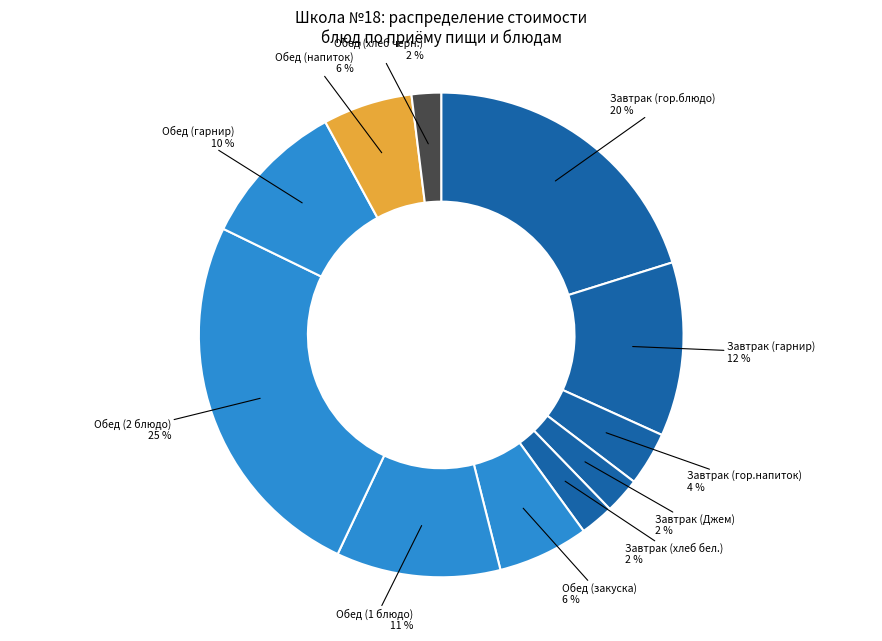

Count the number of slices in the pie.

11